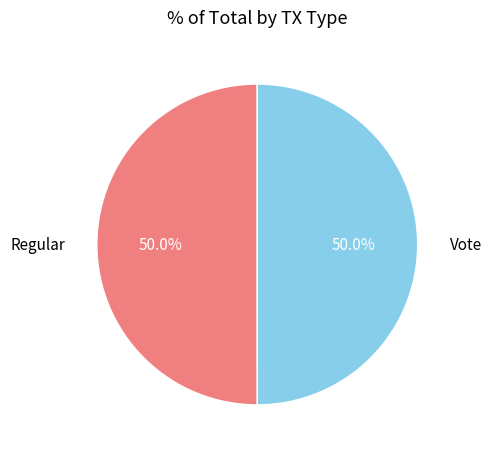

What percentage do Regular and Vote together represent?

100.0%